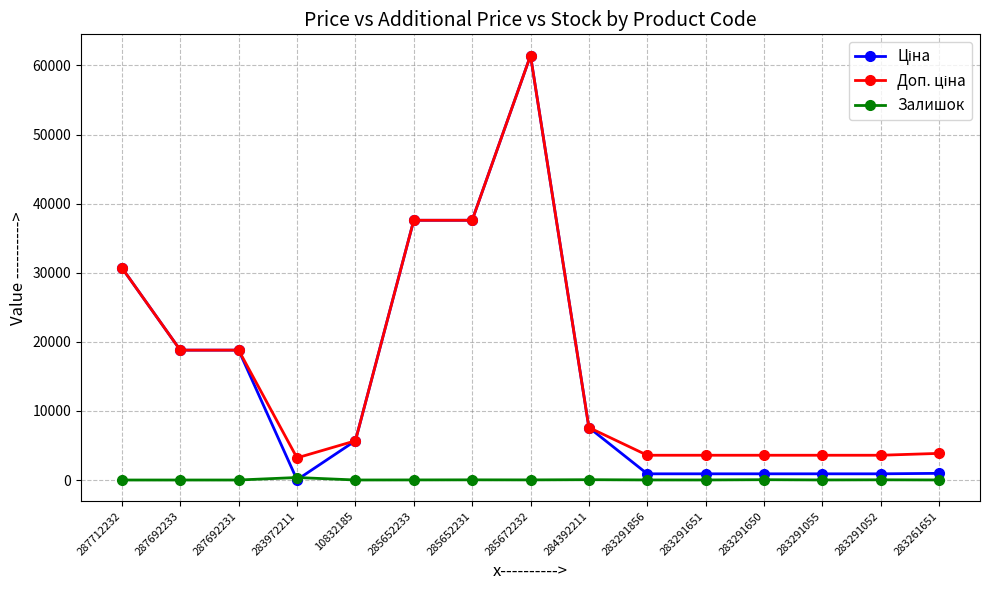

At which category is the sum across all series the highest?

285672232